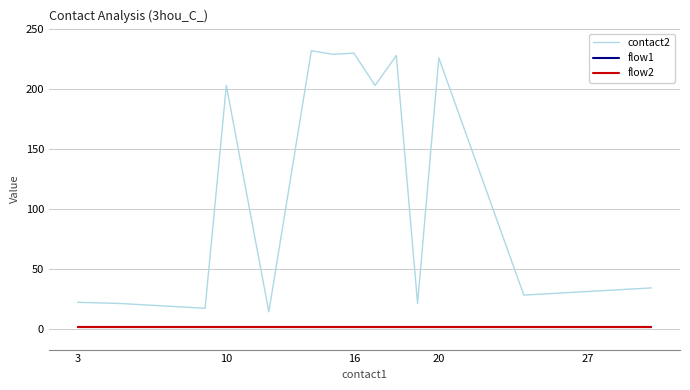

Is this an area chart (filled region under the line)?

No